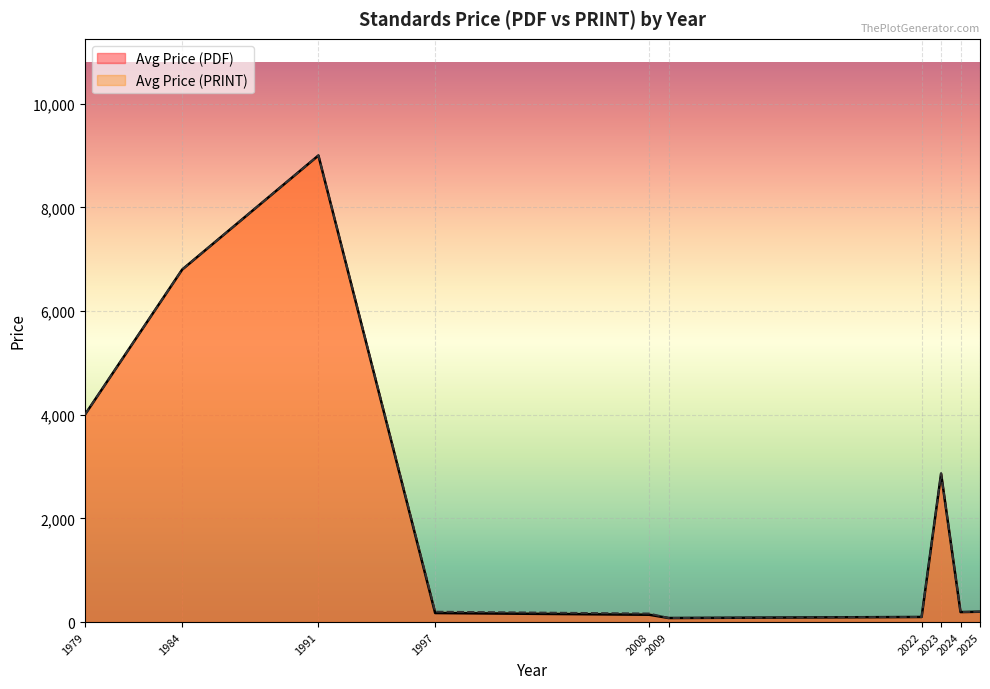

Read the Avg Price (PRINT) value at 1979.

4000.0